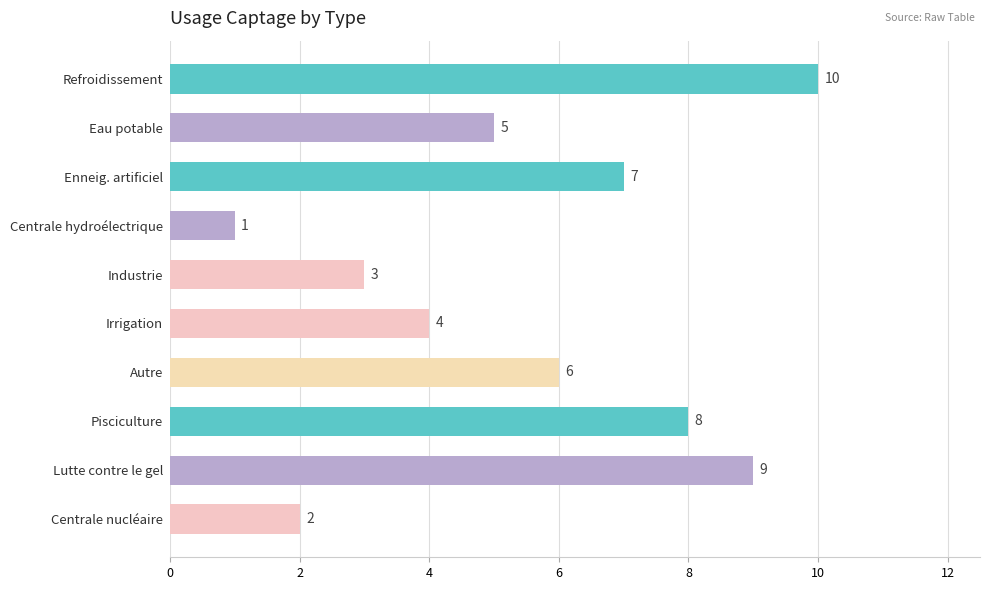

Are the bars grouped side by side (vs. stacked)?

No